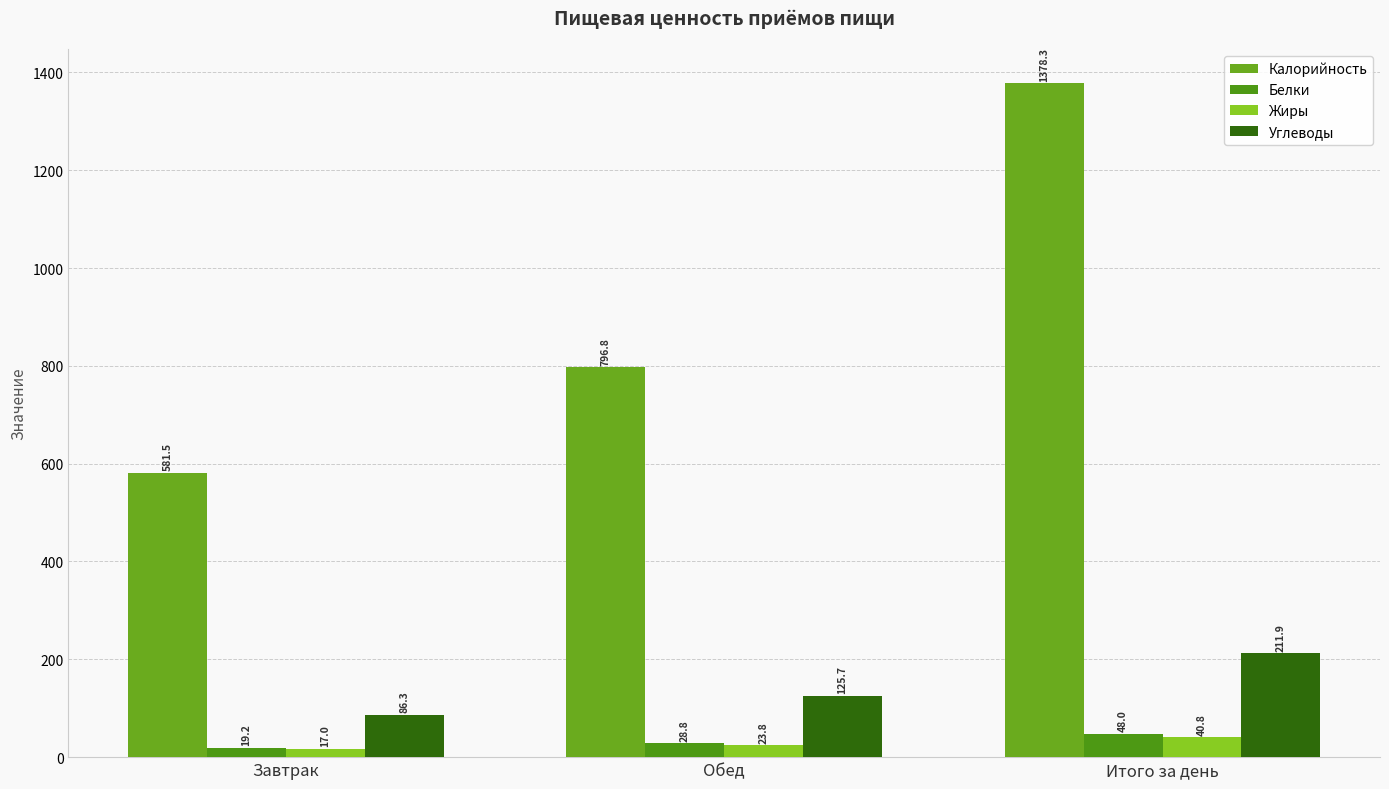

Which series has the largest total across all categories?

Калорийность